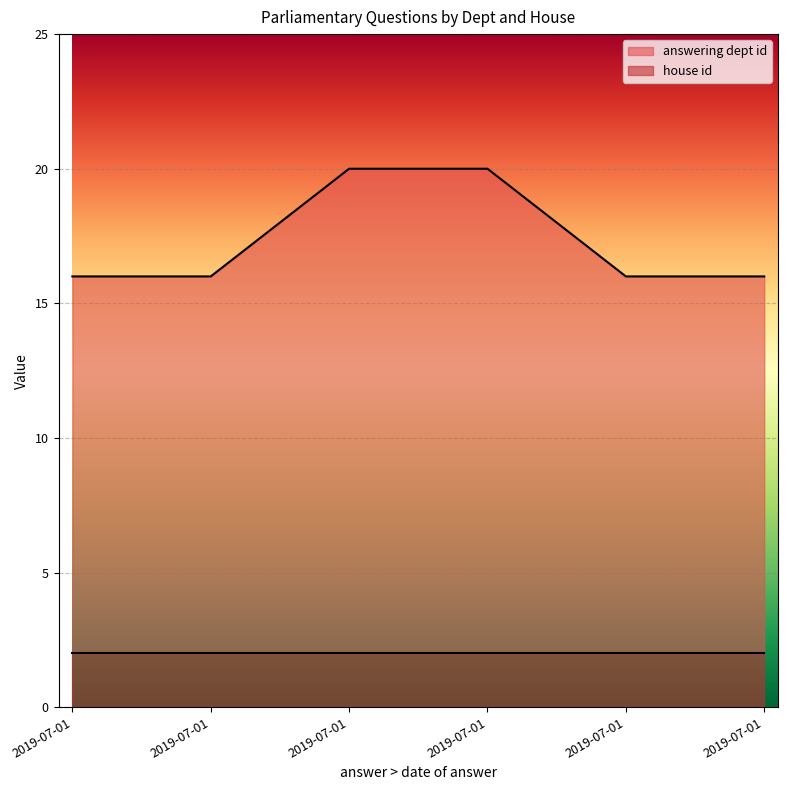

Which has a higher value, 2019-07-01 or 2019-07-01?

2019-07-01